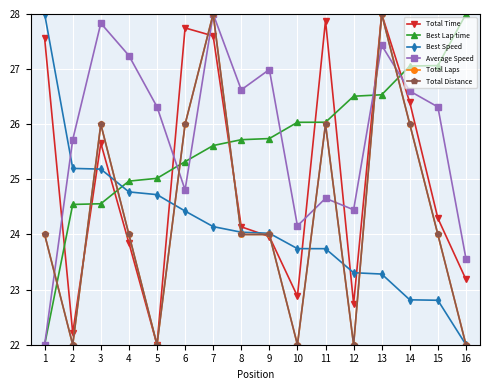

What is the sum of all Best Lap time values?

410.7